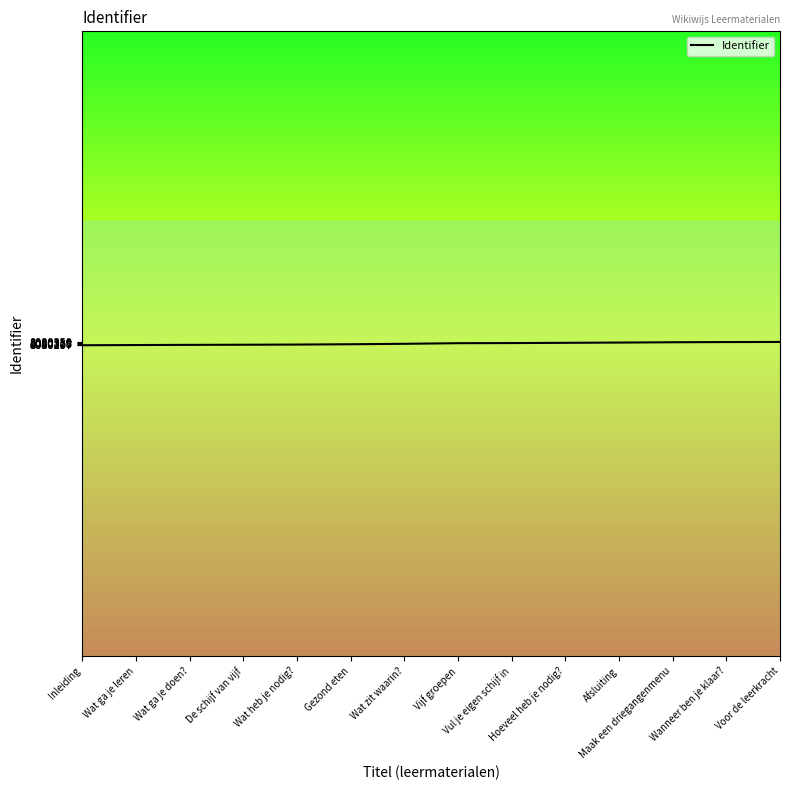

What is the maximum value shown in the chart?

8080350